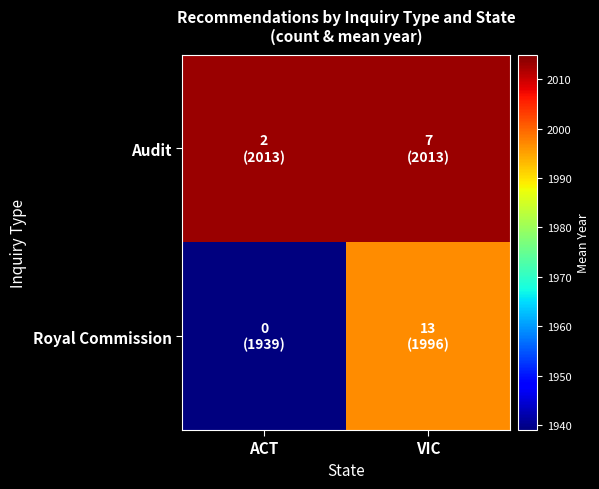

Rank the series by their average value, from highest to lowest.

Audit, Royal Commission